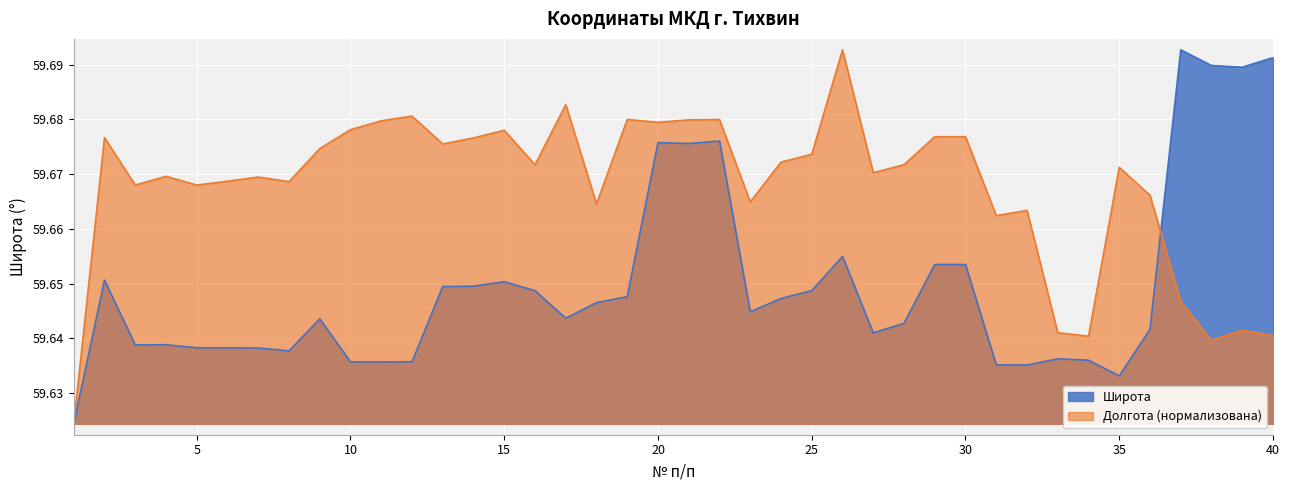

What is the average value of the Долгота series?

59.7